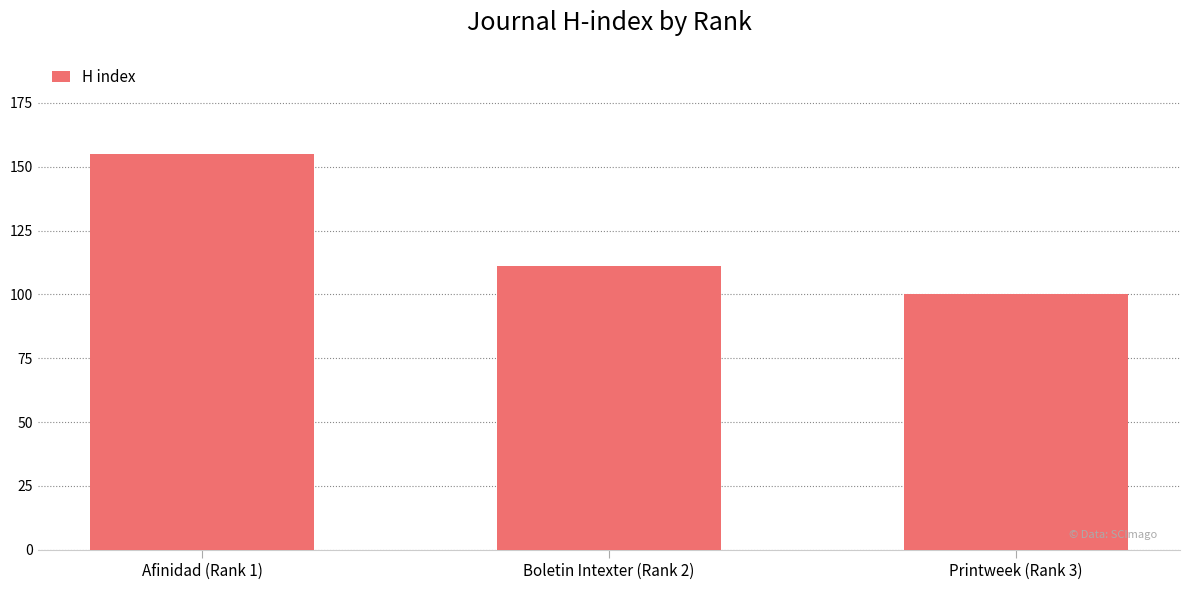

Count the values in the range 100 to 155.

3